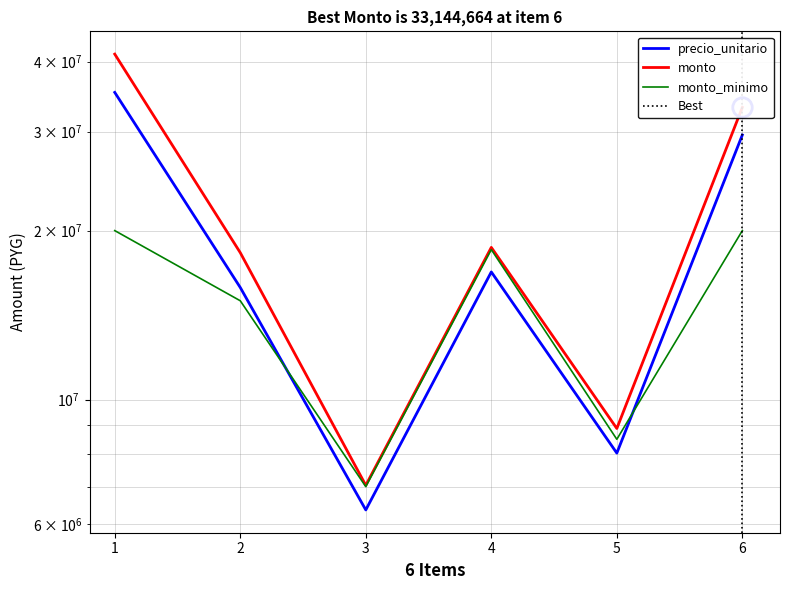

How many data points does each series have?

6